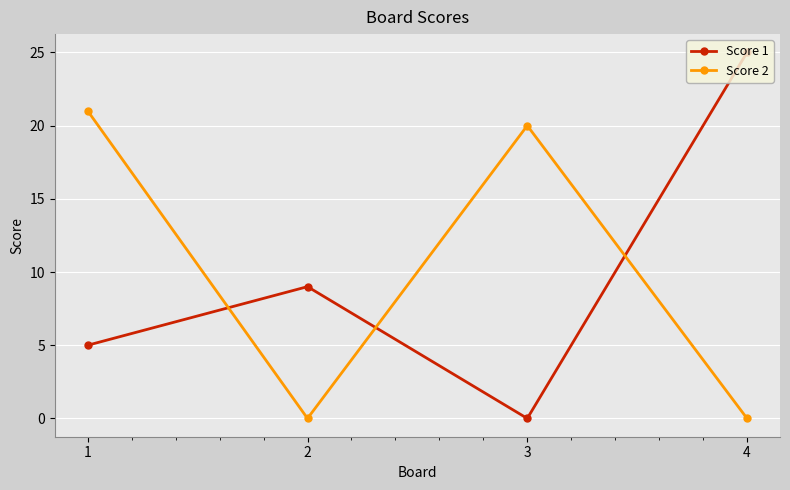

How many values in the Score 2 series are below 20?

2